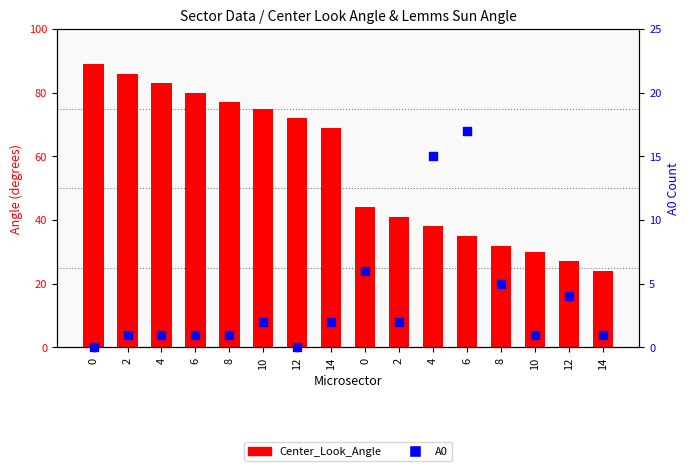

Which series reaches the maximum Y coordinate?

Center_Look_Angle